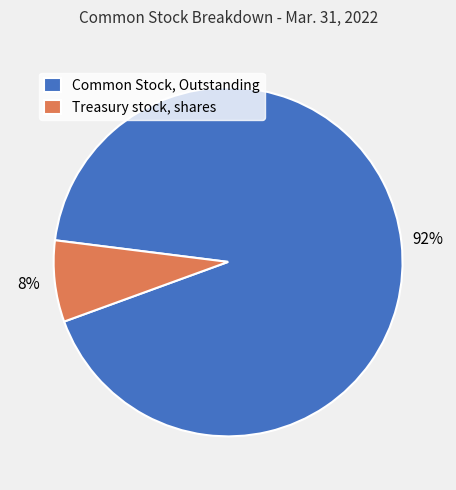

Which slice is the smallest?

Treasury stock, shares